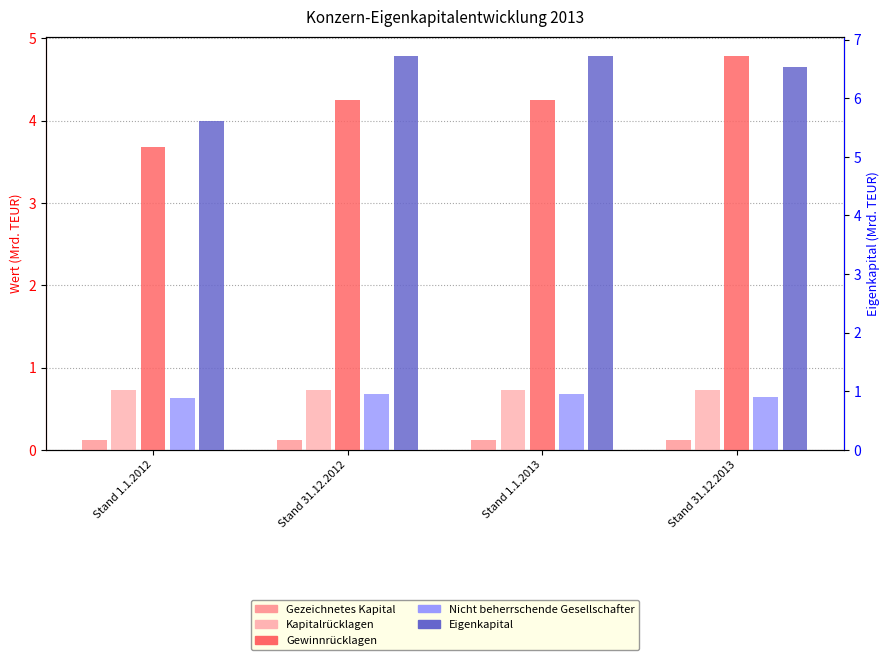

How many data points in Eigenkapital are above 6?

3